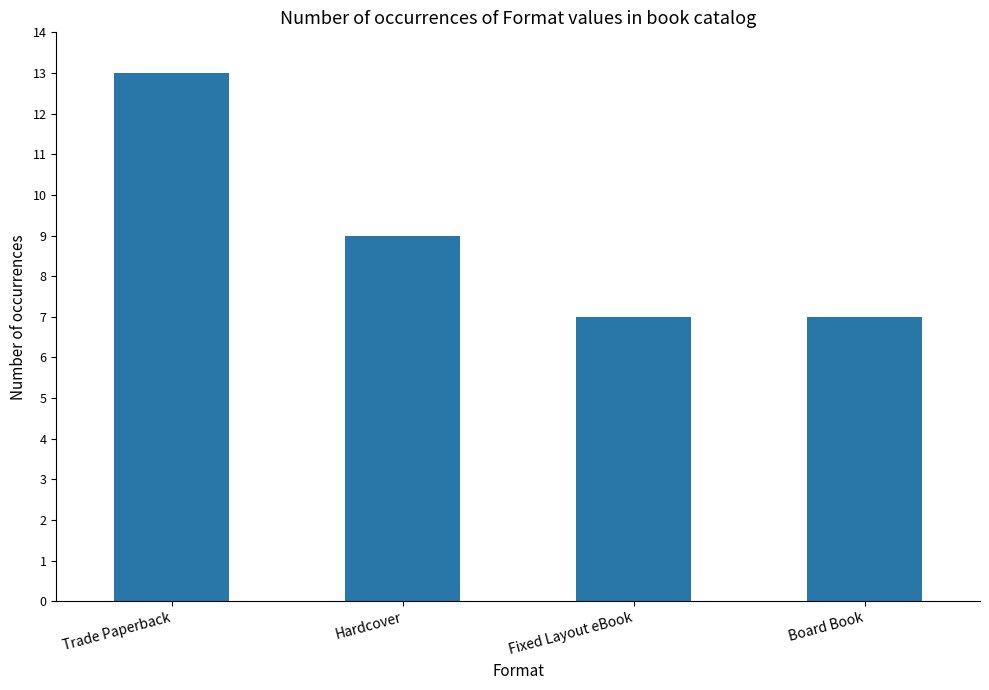

What is the change in value from Hardcover to Fixed Layout eBook?

-2